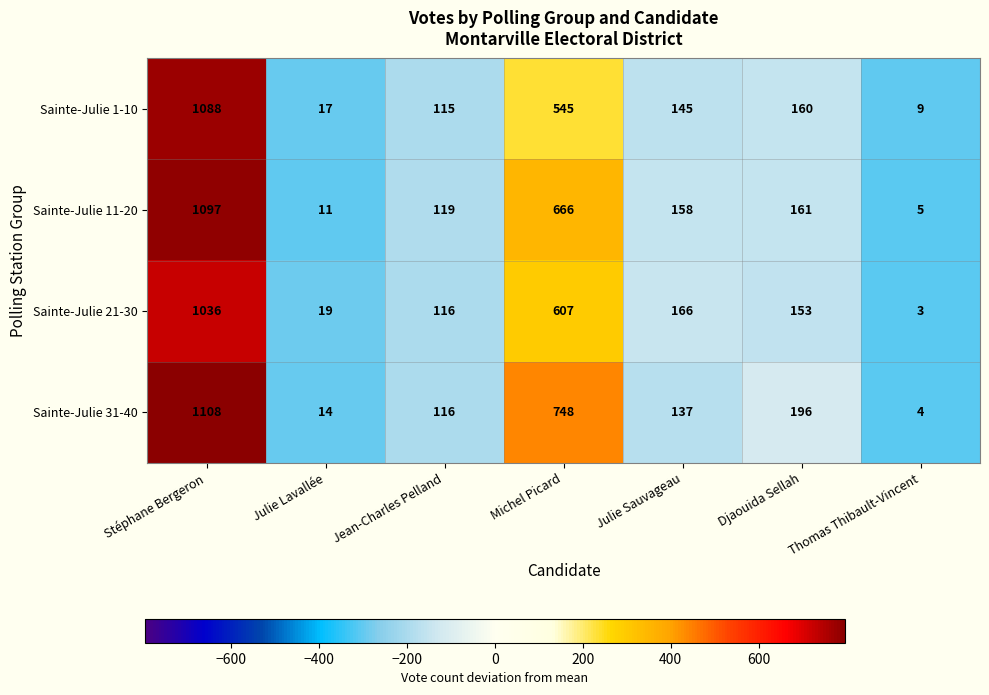

What is the minimum value for Sainte-Julie 1-10?

9